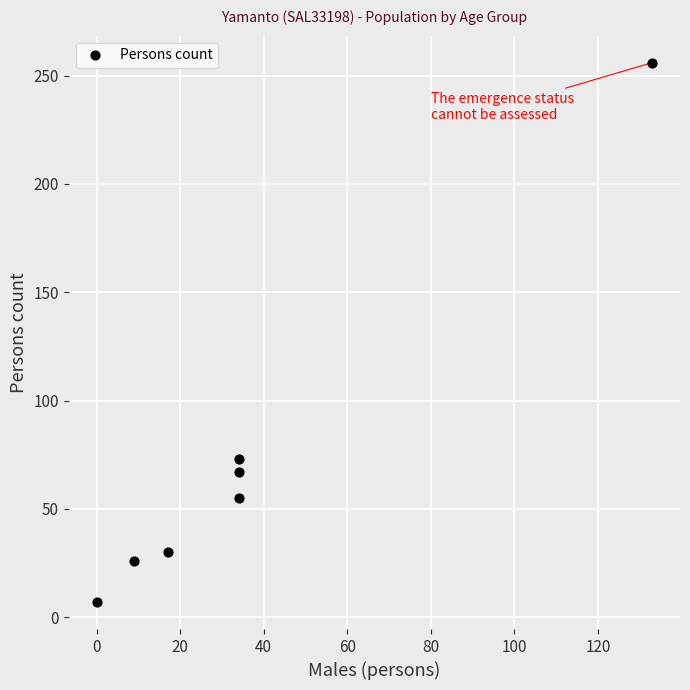

What Y value in the scatter plot is closest to 131?

73